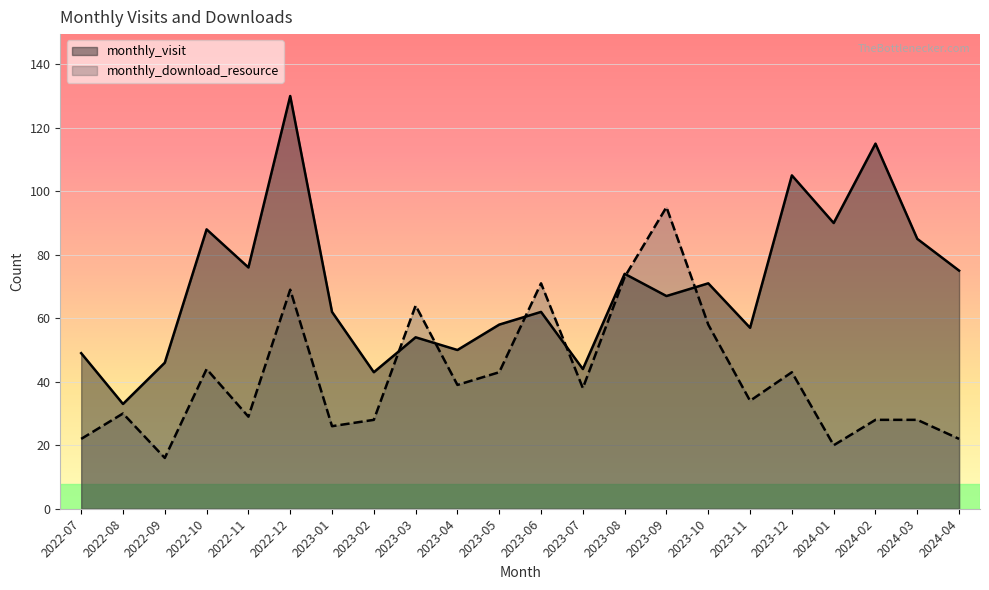

Which series has the widest spread of values?

monthly_visit